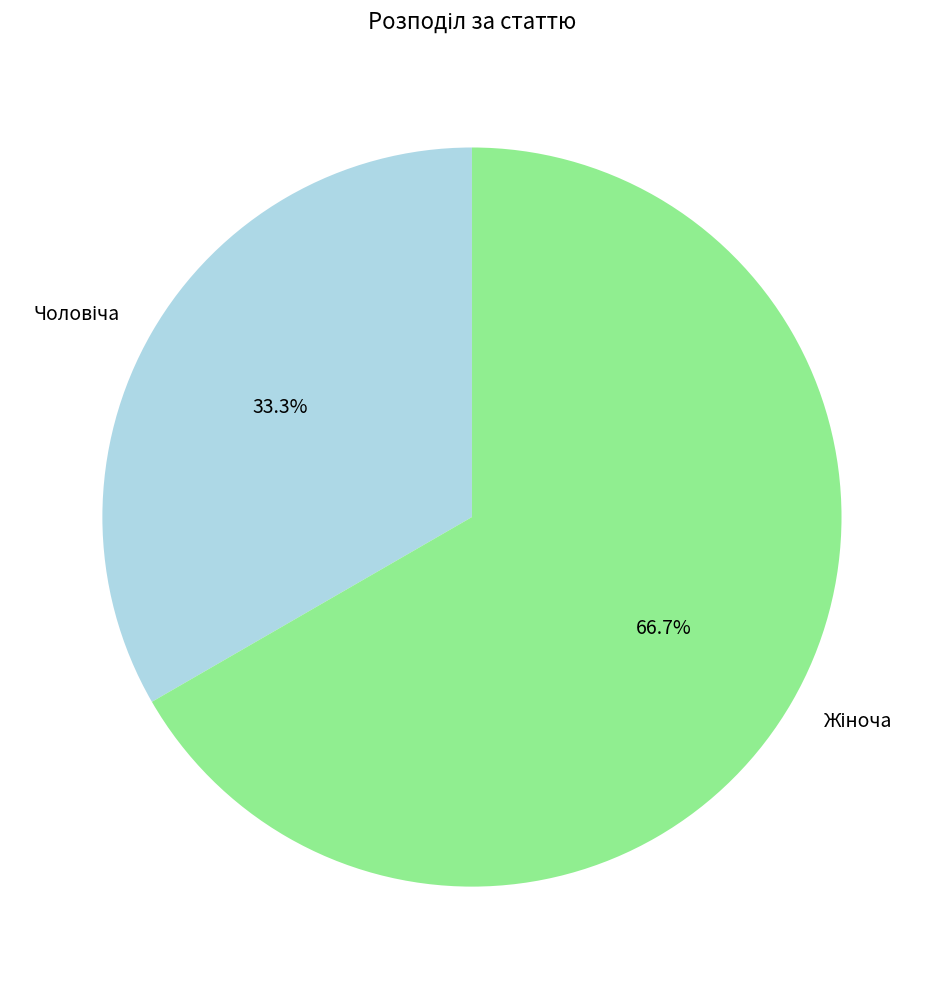

To the nearest percent, what is the average slice percentage?

50%